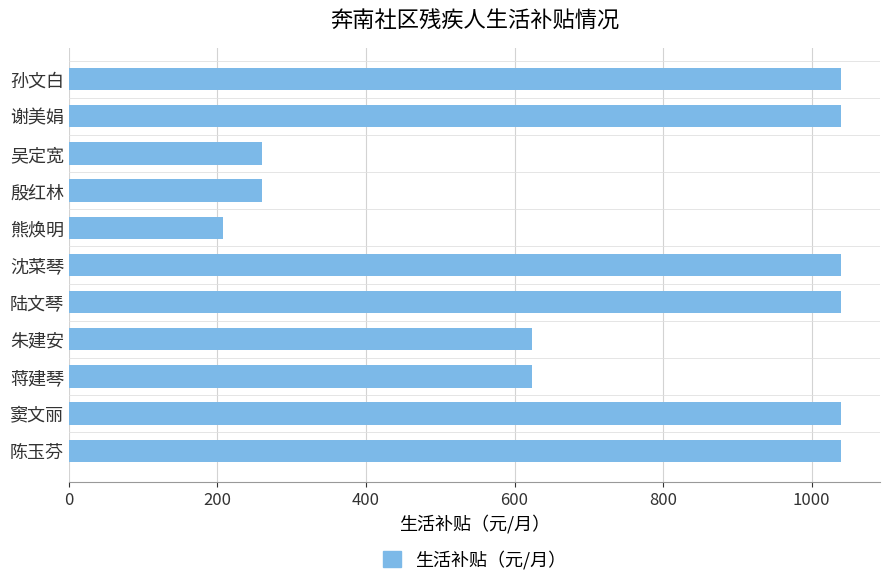

True or false: the data shows 624 at 蒋建琴.

True